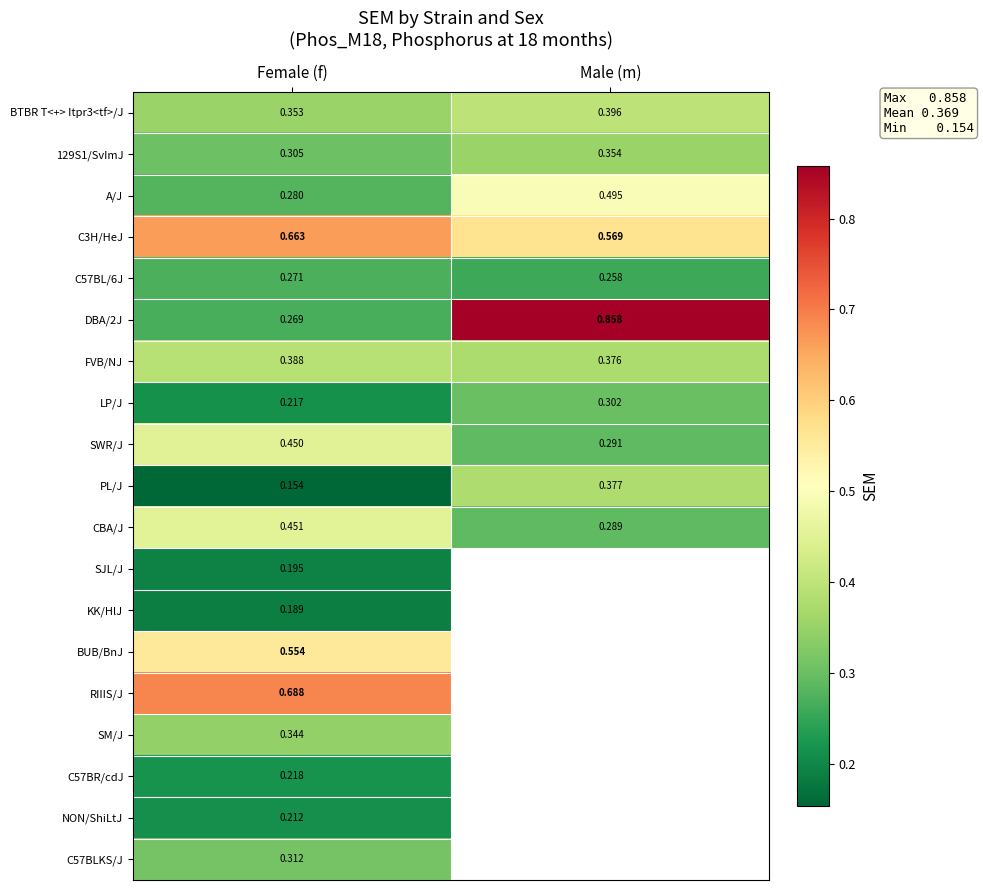

At which category is the sum across all series the highest?

Female (f)